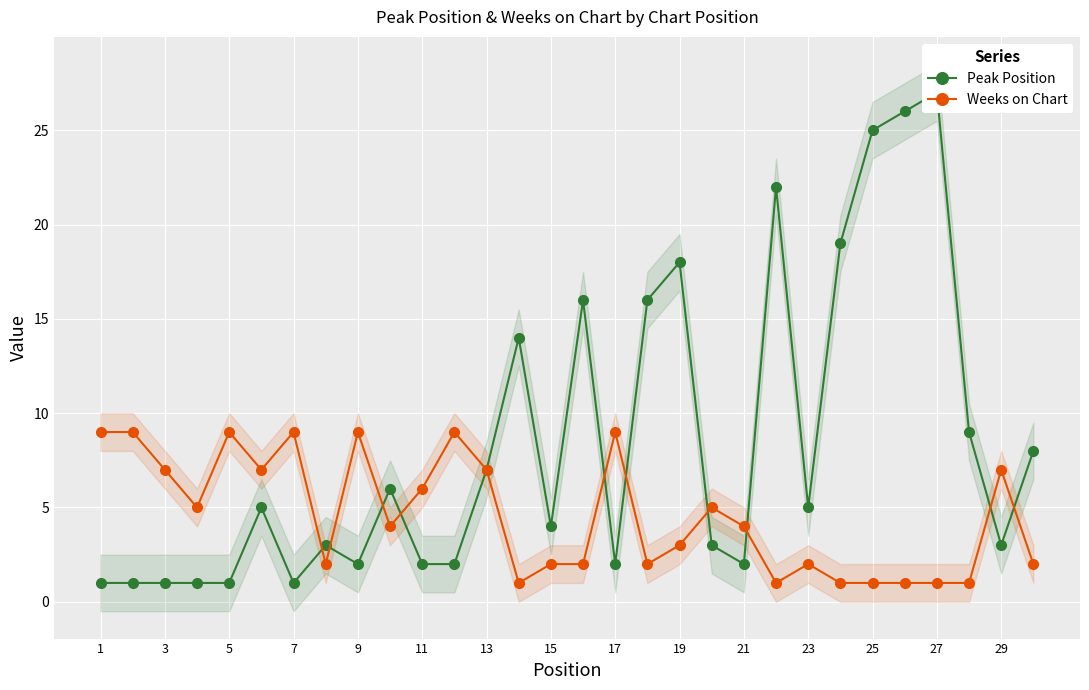

What are all the series names shown in the legend?

Peak Position, Weeks on Chart